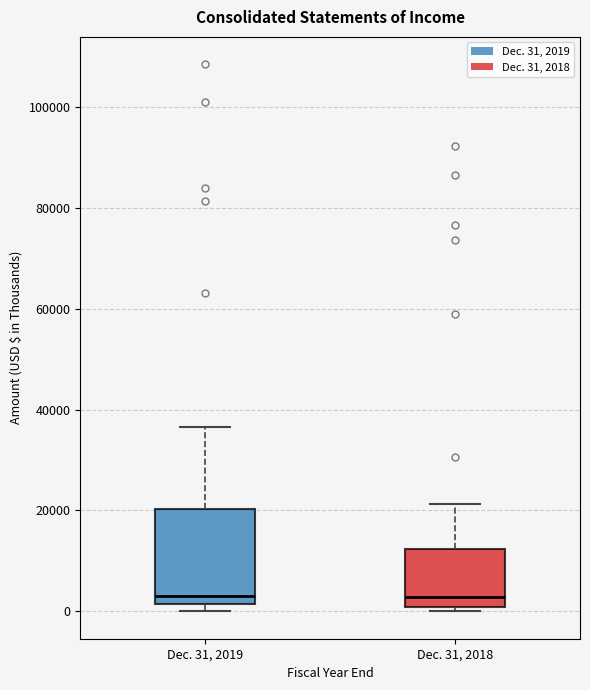

Where does the upper whisker of the box for Dec. 31, 2019 end on the y-axis? The values are not printed on the chart, so give them approximately, as read against the axis.

36000